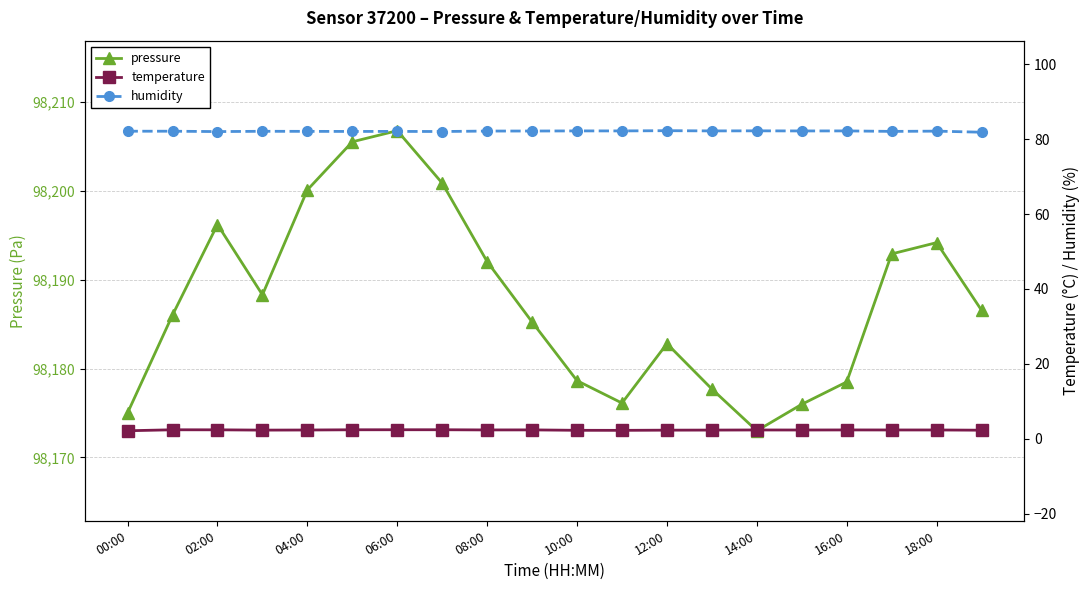

How many data points in pressure are less than 98186?

9